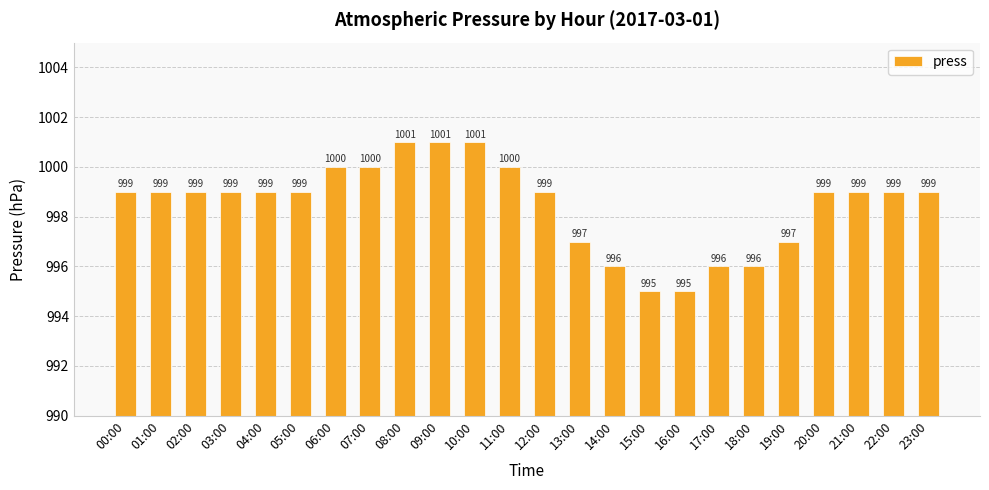

Count the values in the range 997 to 1000.

16